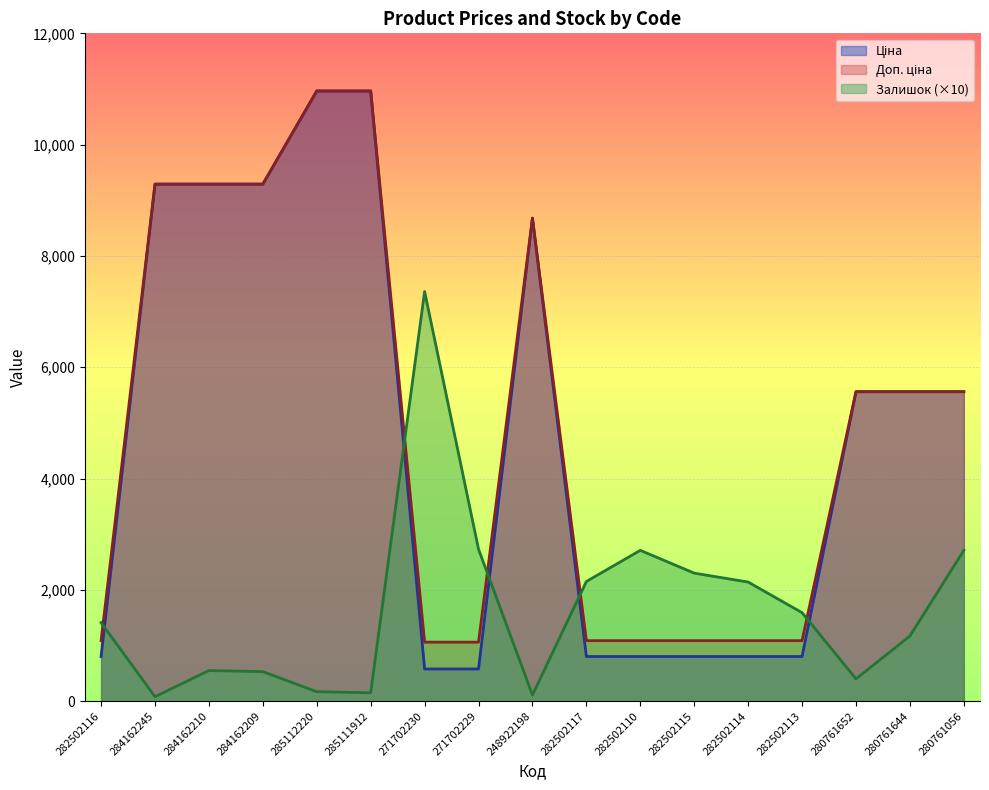

What is the total value across all series at 284162245?

18660.9